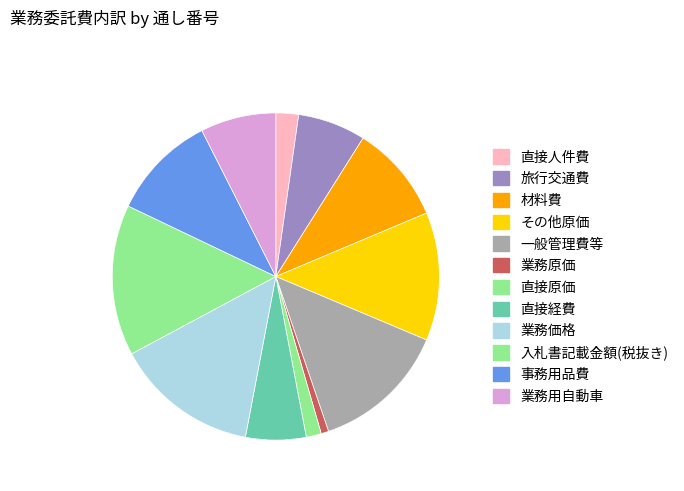

How many segments does this pie chart have?

12